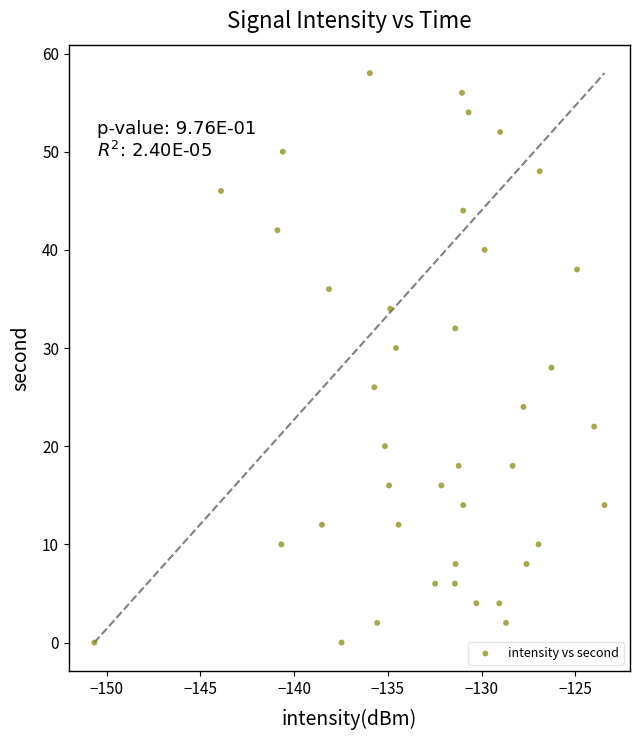

What is the range of Y values (max minus min)?

58